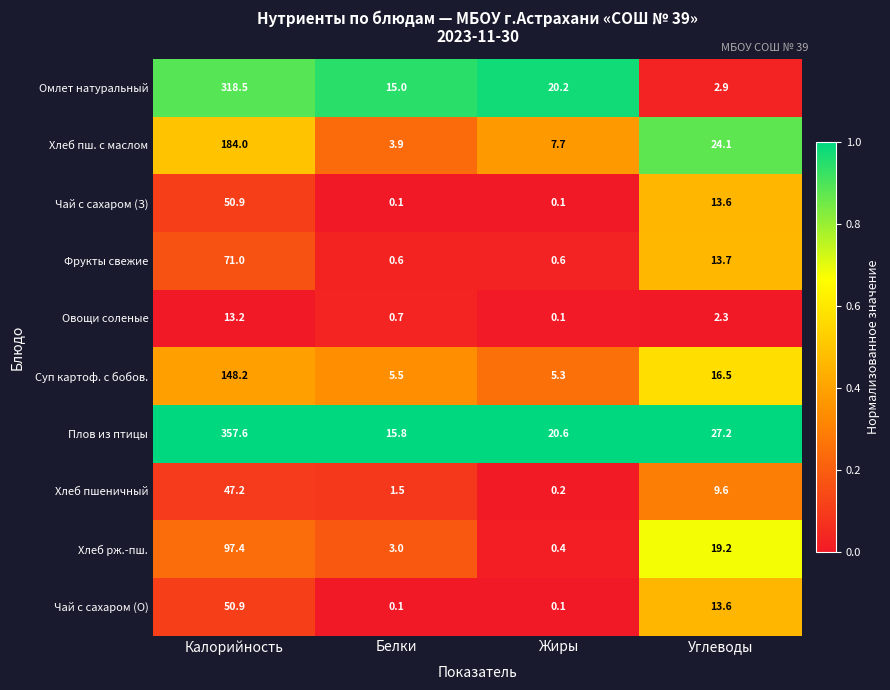

At which label is Омлет натуральный closest to 160?

Жиры